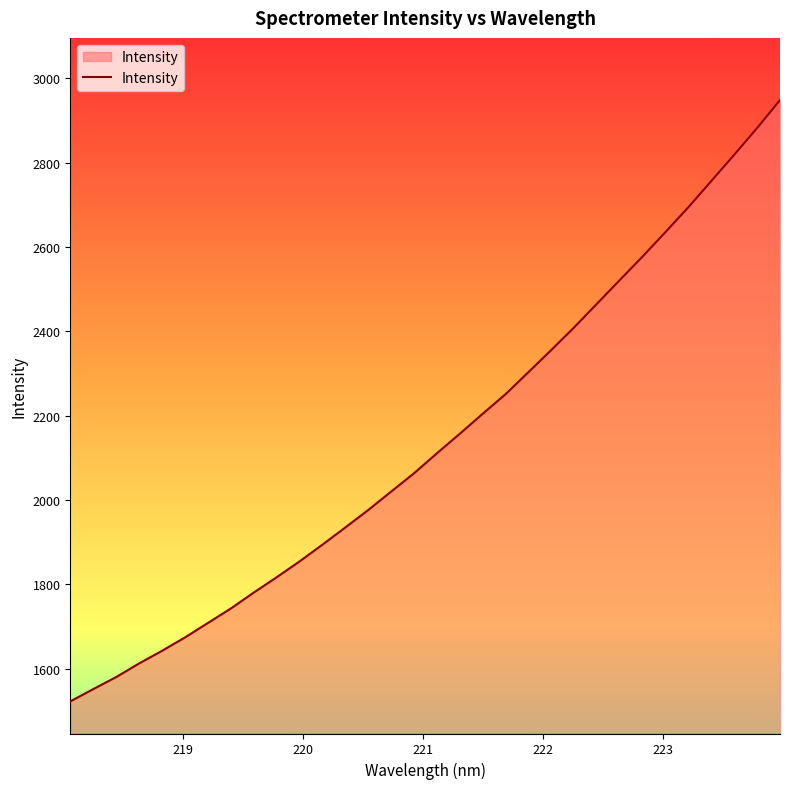

What is the maximum value shown in the chart?

2948.6